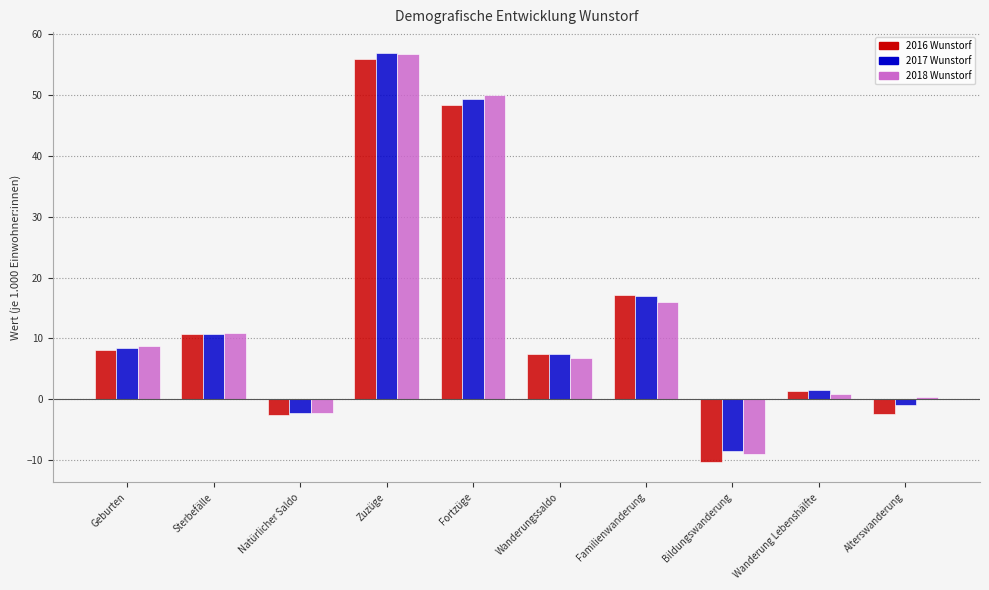

Is the value of 2016 Wunstorf at Geburten greater than the value of 2018 Wunstorf at Familienwanderung?

No